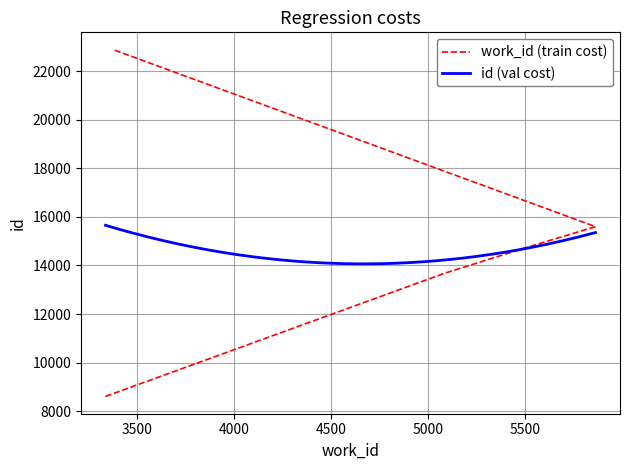

The chart shows a value of 13671 at 3376. True or false?

False